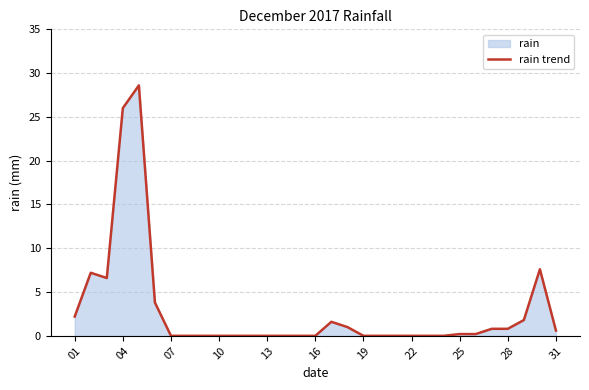

Reading left to right, transcribe all the data shown in this chart.

2.2	7.2	6.6	26.0	28.6	3.8	0.0	0.0	0.0	0.0	0.0	0.0	0.0	0.0	0.0	0.0	1.6	1.0	0.0	0.0	0.0	0.0	0.0	0.0	0.2	0.2	0.8	0.8	1.8	7.6	0.6